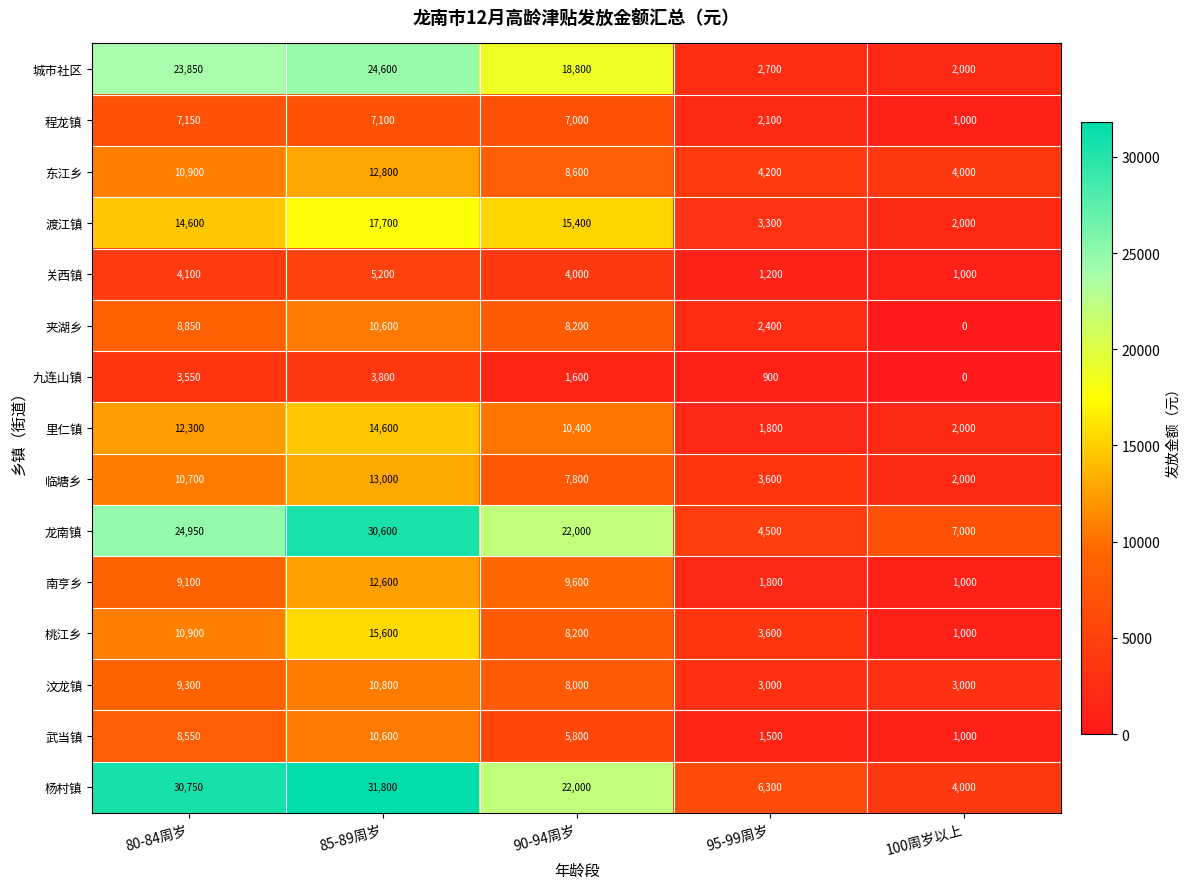

What is the approximate value of 东江乡 at 95-99周岁, to the nearest 50?

4200